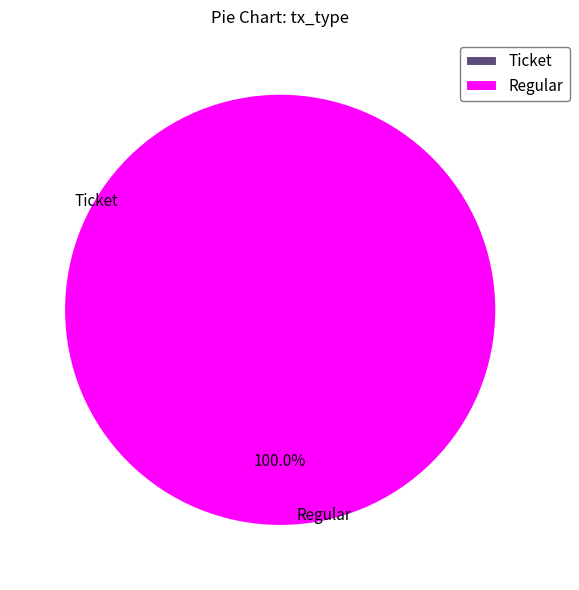

What is the largest slice in the pie chart?

Regular